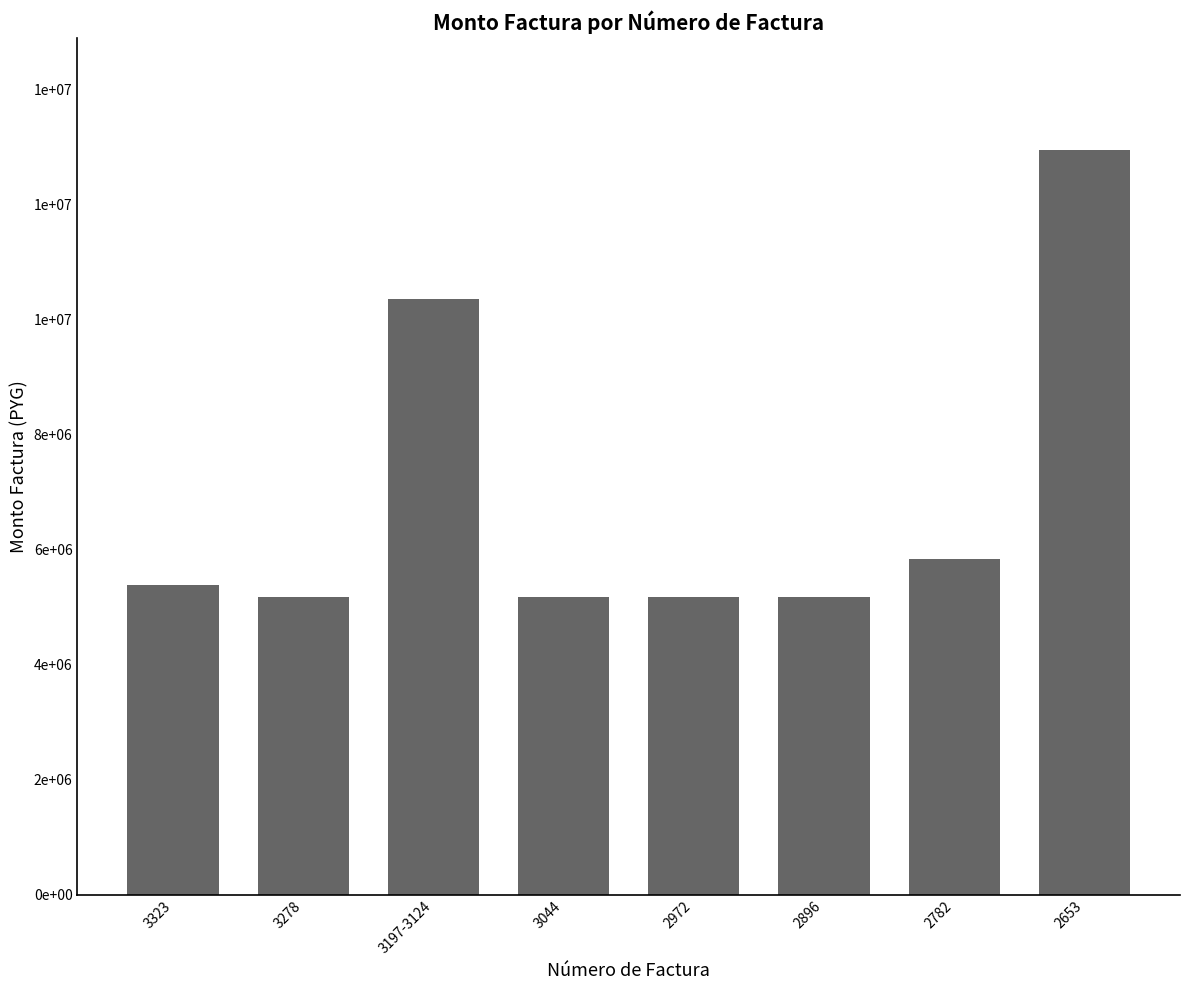

What is the value of the 6th bar from the left?

5183326